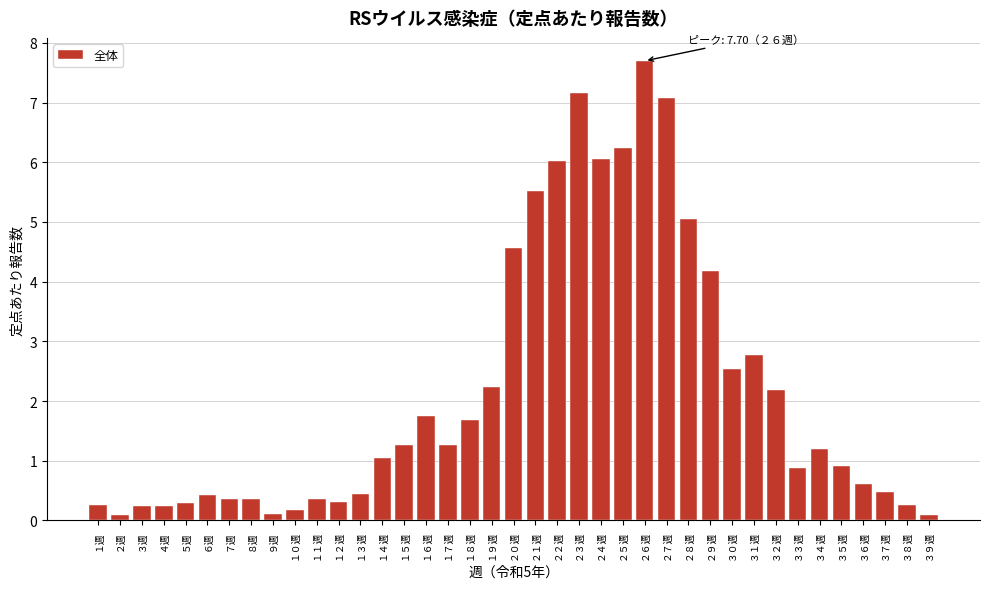

What is the approximate value at １６週?

1.7